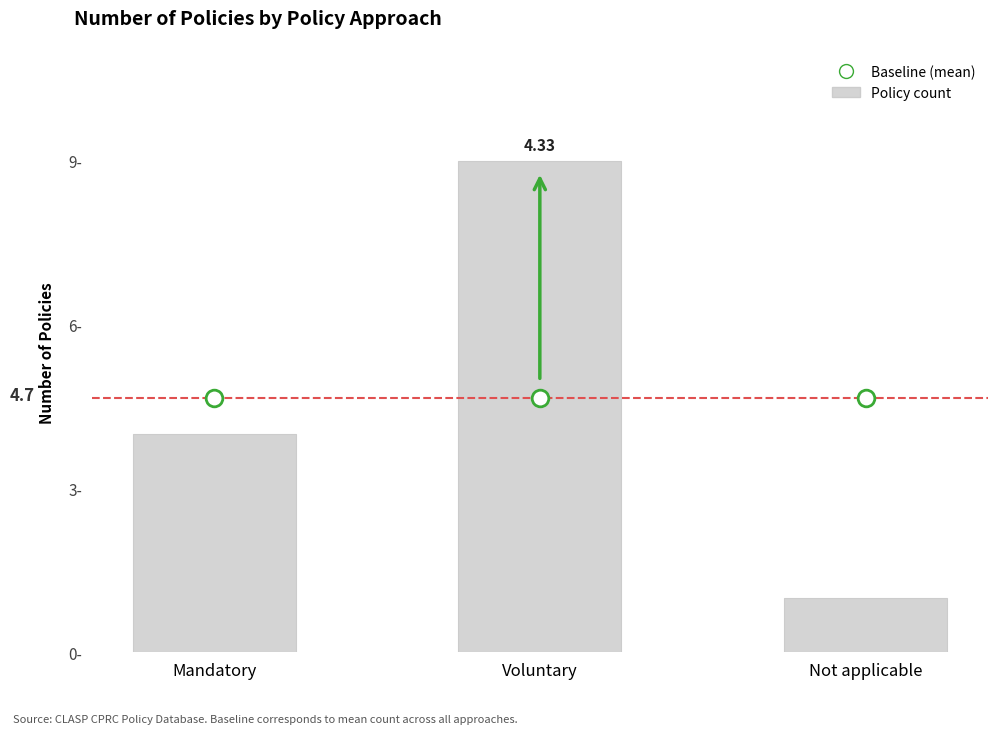

Rank the categories by value from highest to lowest.

Voluntary, Mandatory, Not applicable